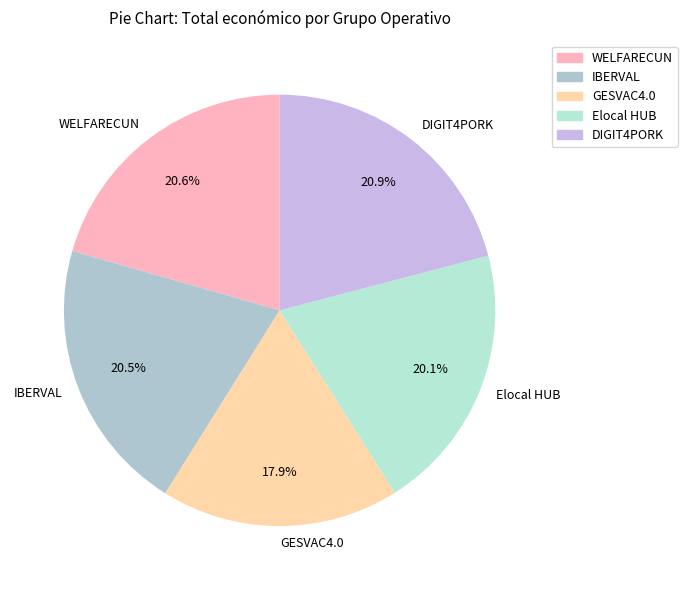

Is it true that DIGIT4PORK is 21% of the pie?

True